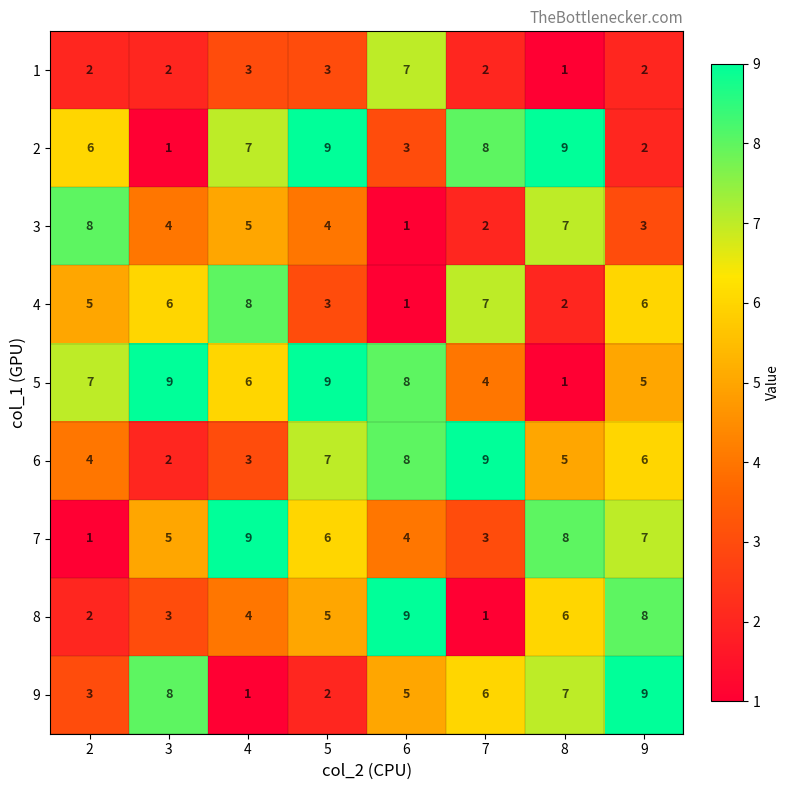

The value of 3 at 4 is 2. True or false?

False